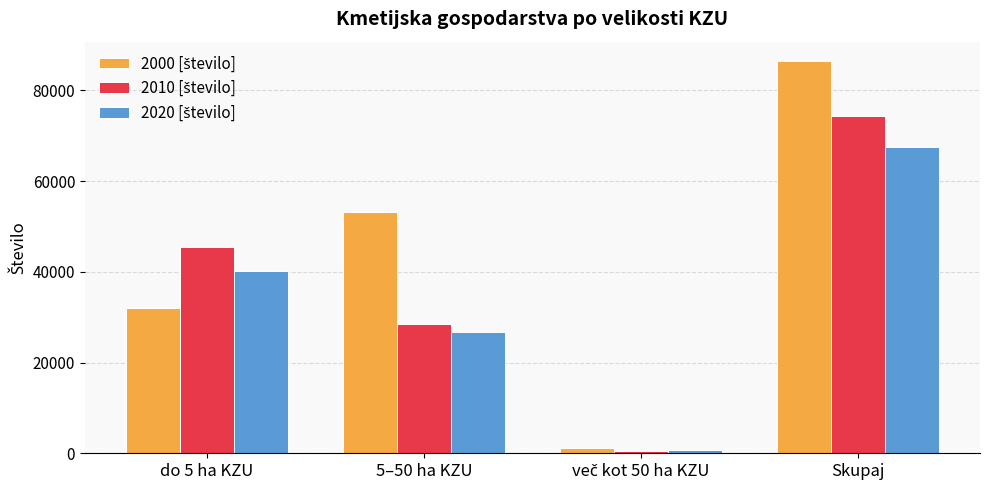

At which category does the chart reach its peak across all series?

Skupaj